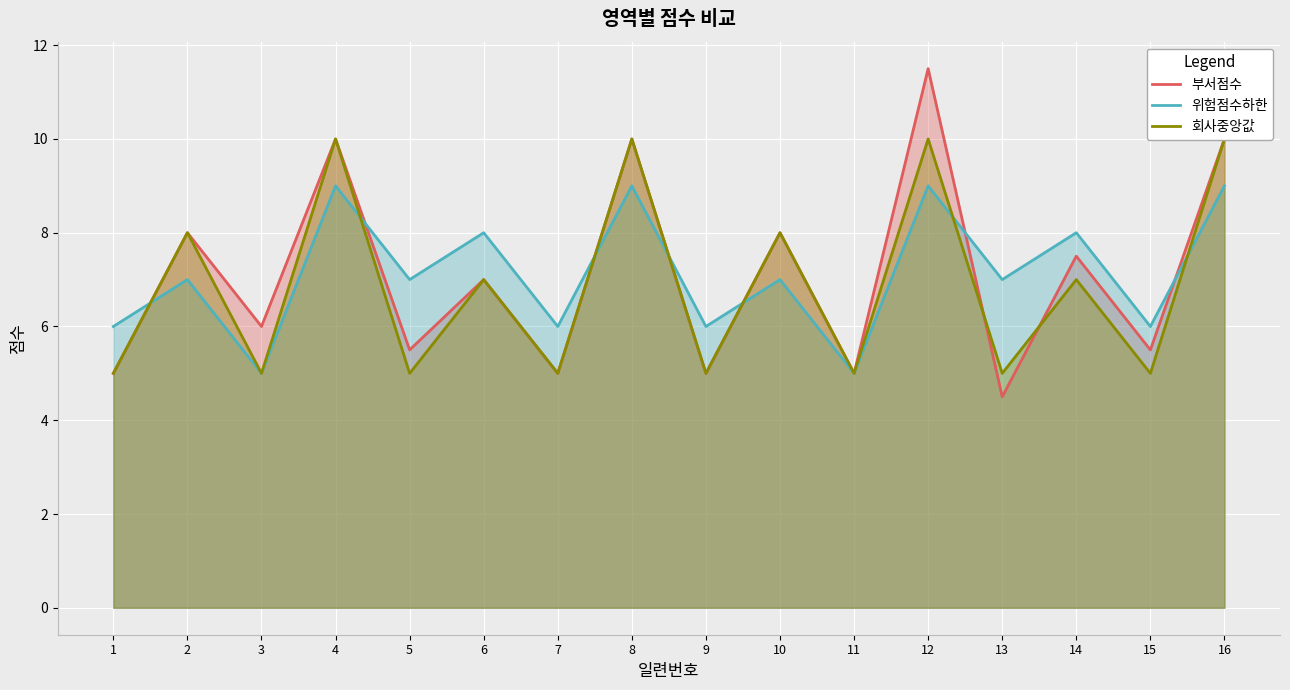

Is the value of 회사중앙값 at 3 greater than the value of 위험점수하한 at 6?

No